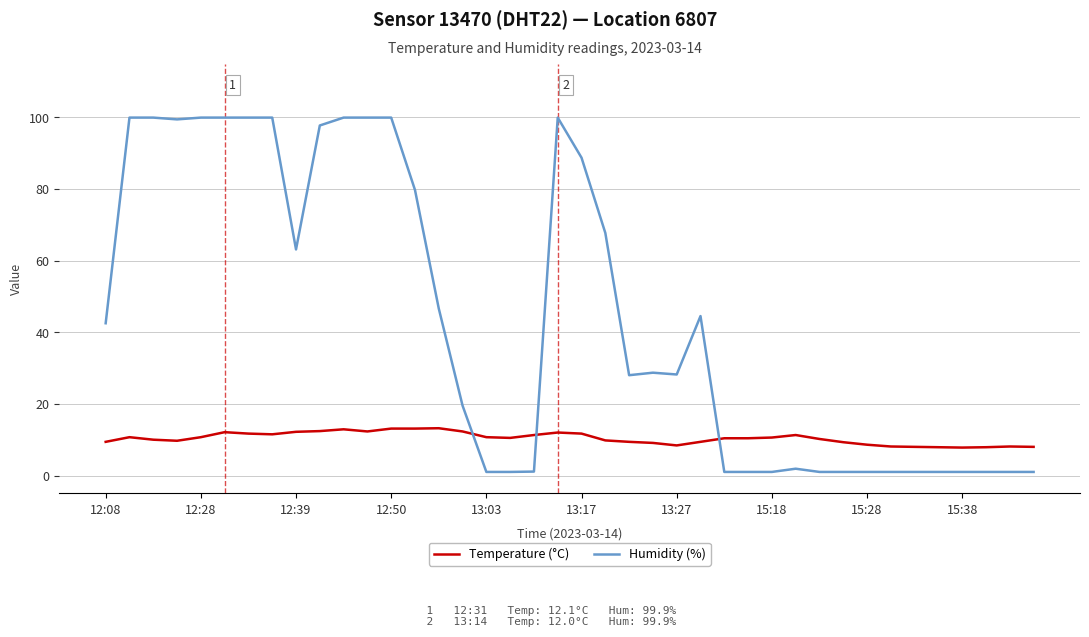

List the series in order of their peak value, highest first.

Humidity (%), Temperature (°C)